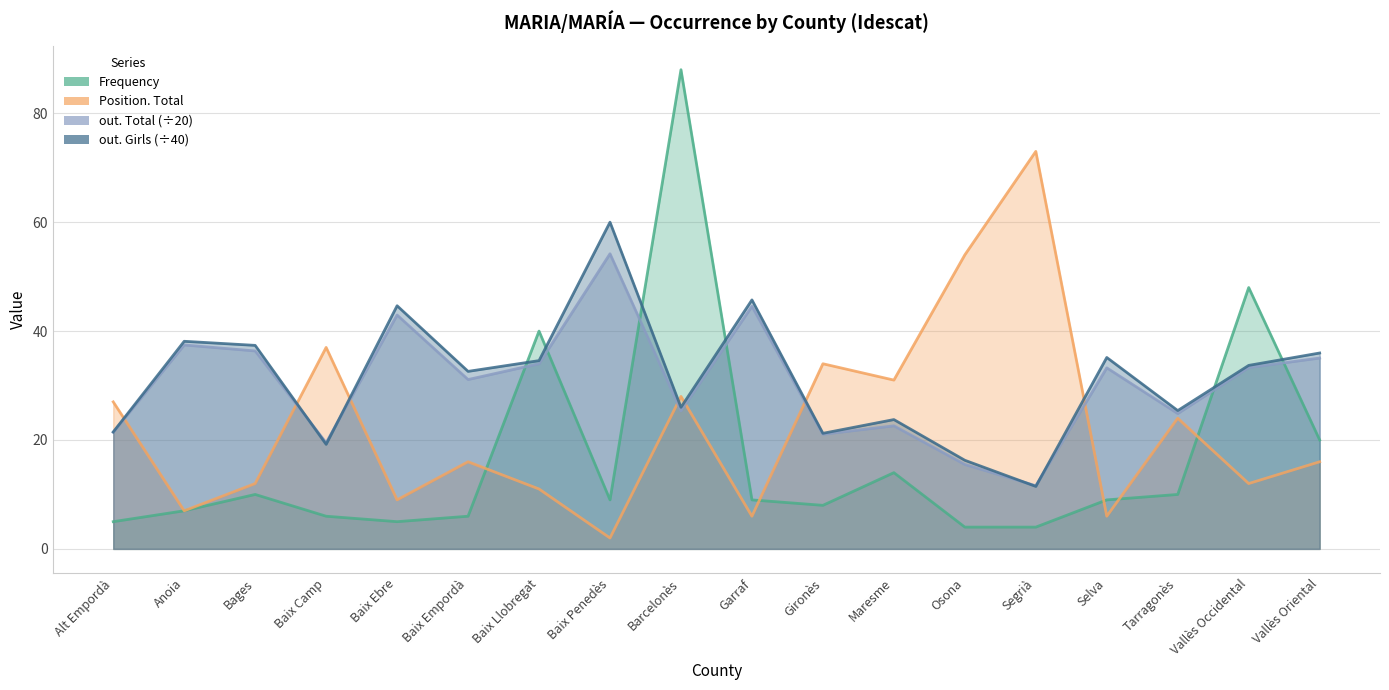

At which label does out. Girls reach its minimum?

Segrià